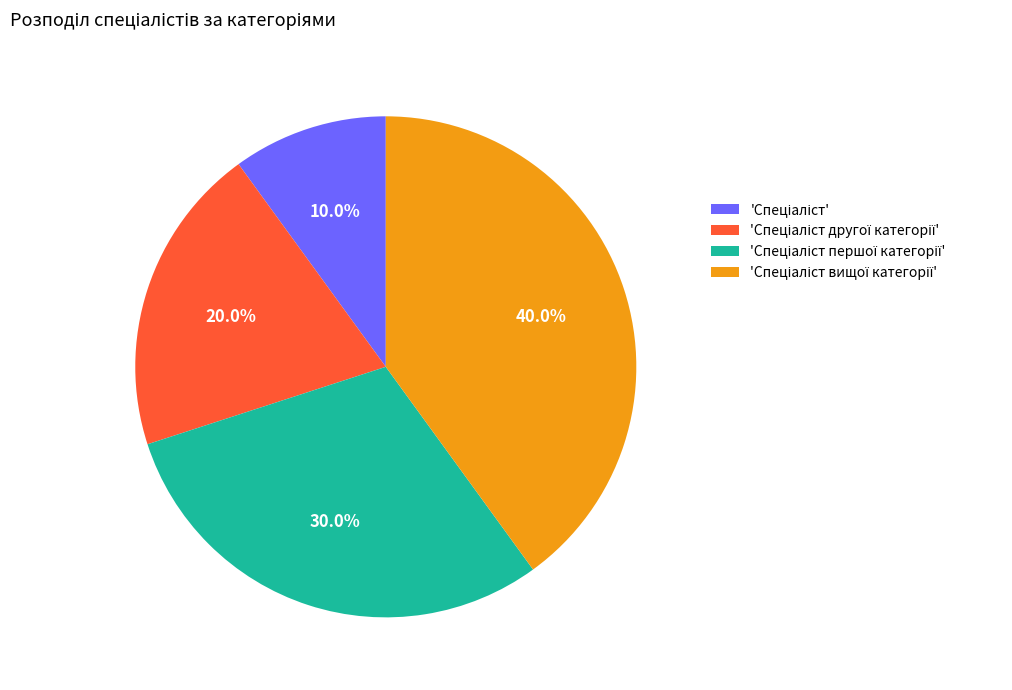

Does any single category account for the majority?

No